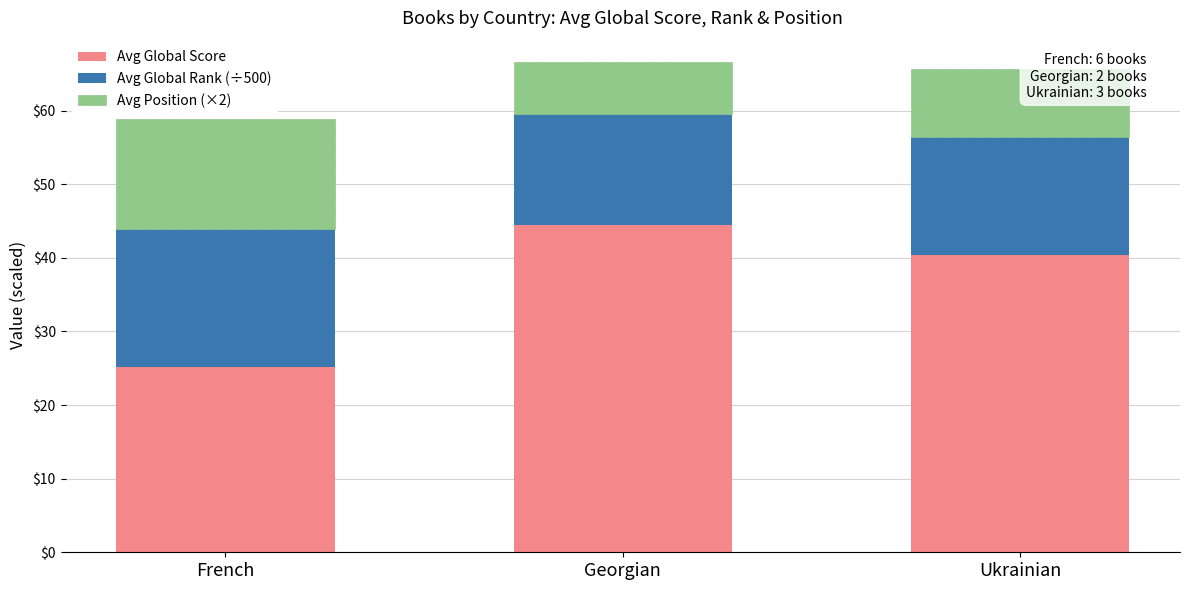

What is the difference between the second highest and minimum values in the Avg Global Score series?

15.2